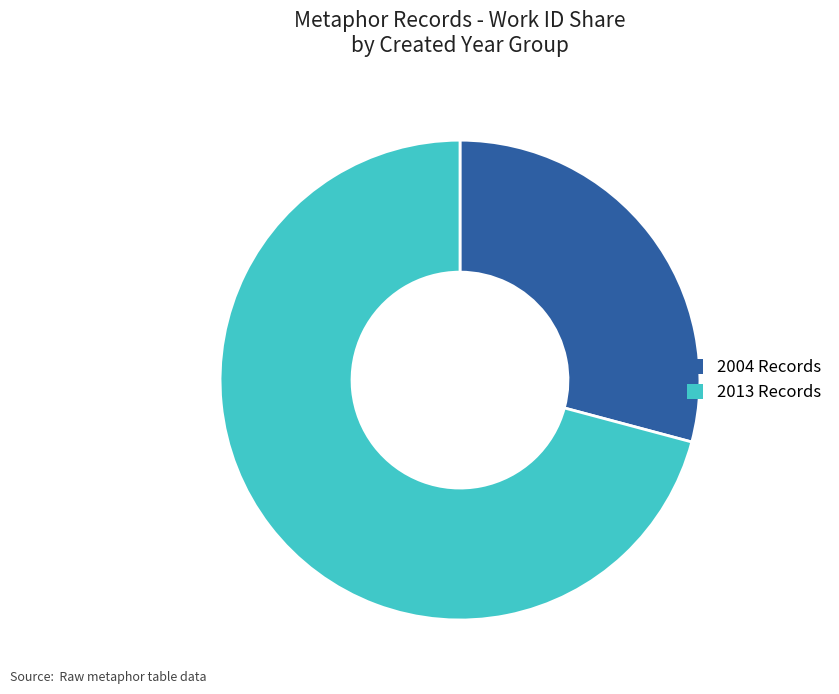

What is the ratio of the value at 2004 Records to the value at 2013 Records?

0.4